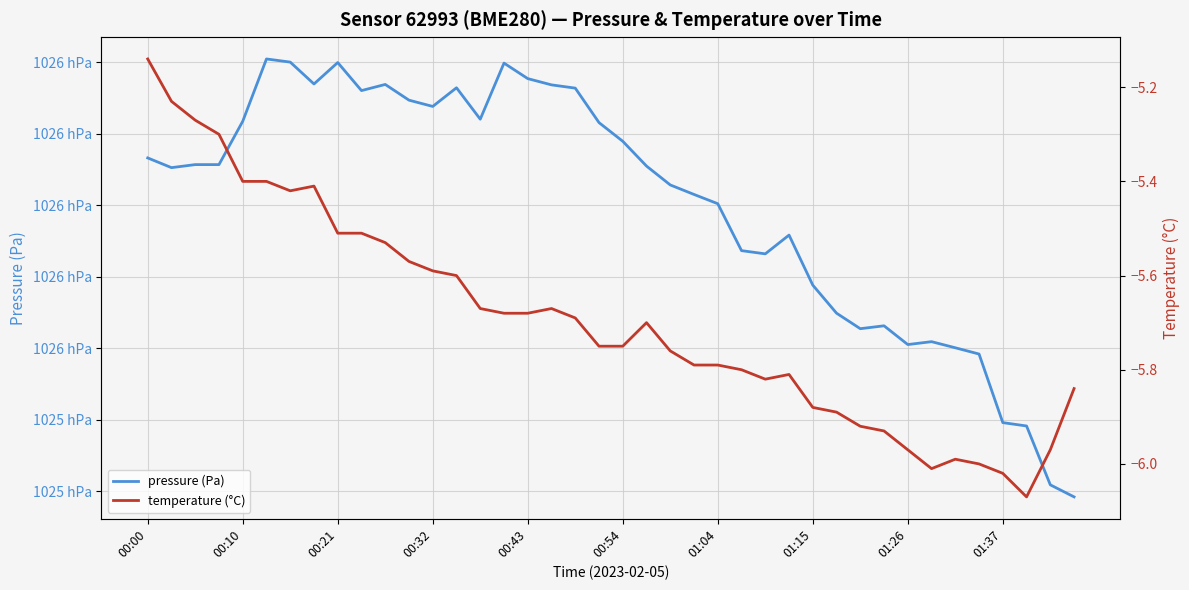

How many categories are shown in the chart?

40